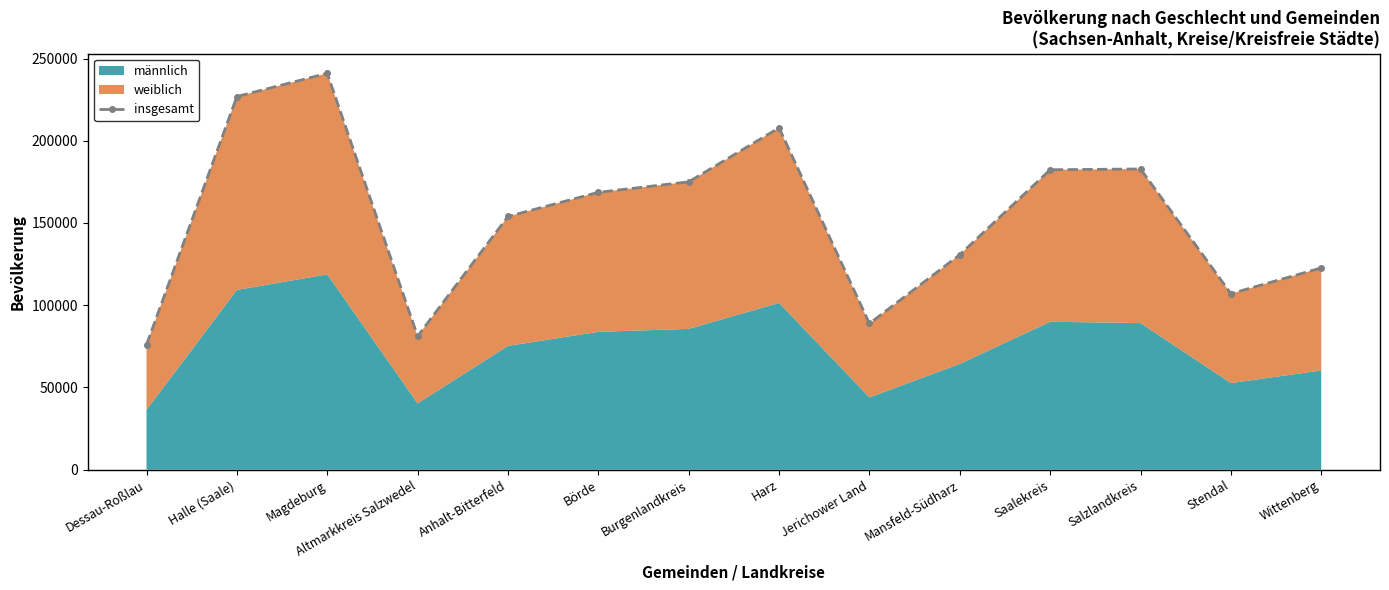

What is the average value?

153217